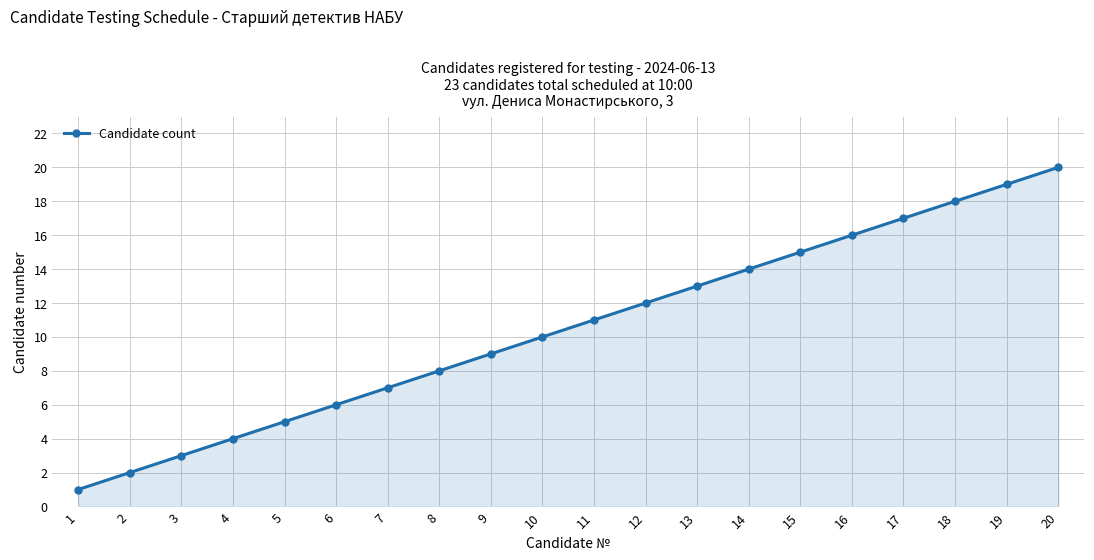

What is the difference between the values at 2 and 19?

17